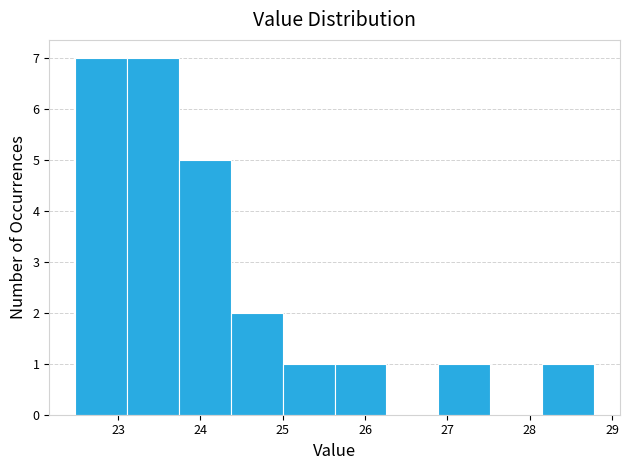

Reading left to right, transcribe this chart: for each bar, give the range it covers on the x-axis and its height. Neither the bar edges nor the heights are printed on the chart, so give them approximately, as read against the axes.

22.48 to 23.11: 7
23.11 to 23.74: 7
23.74 to 24.37: 5
24.37 to 25.00: 2
25.00 to 25.63: 1
25.63 to 26.26: 1
26.26 to 26.89: 0
26.89 to 27.52: 1
27.52 to 28.15: 0
28.15 to 28.78: 1